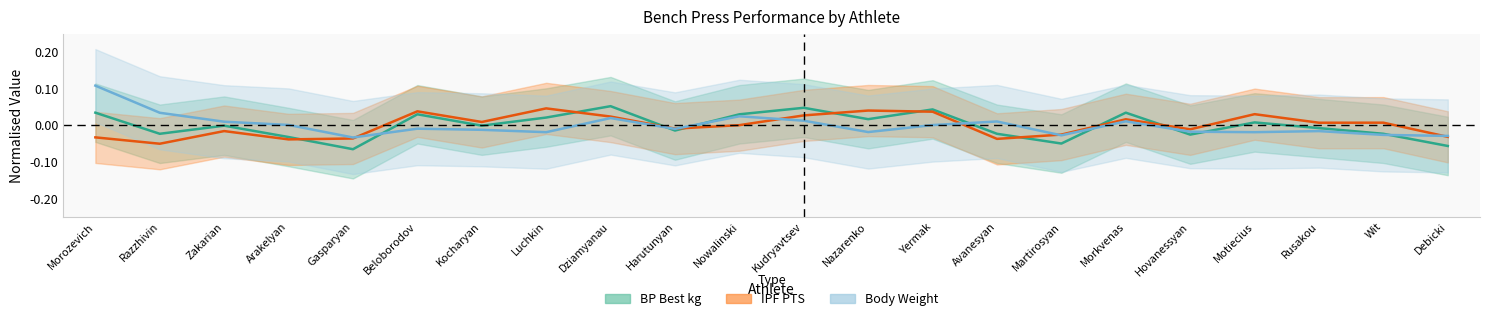

What is the difference between the second highest and minimum values in the IPF PTS series?

0.1